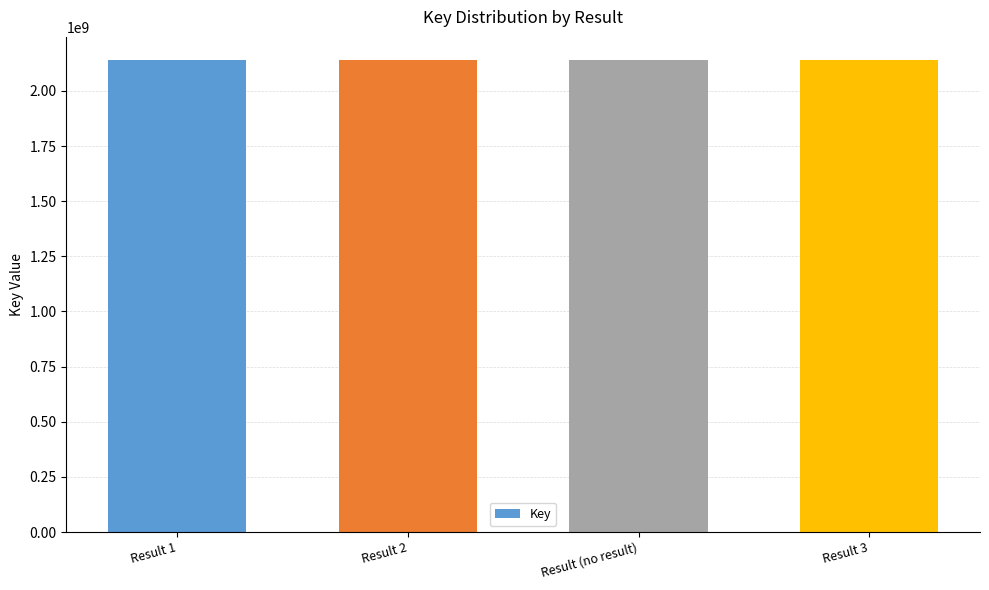

What is the label of the 1st bar from the right?

Result 3